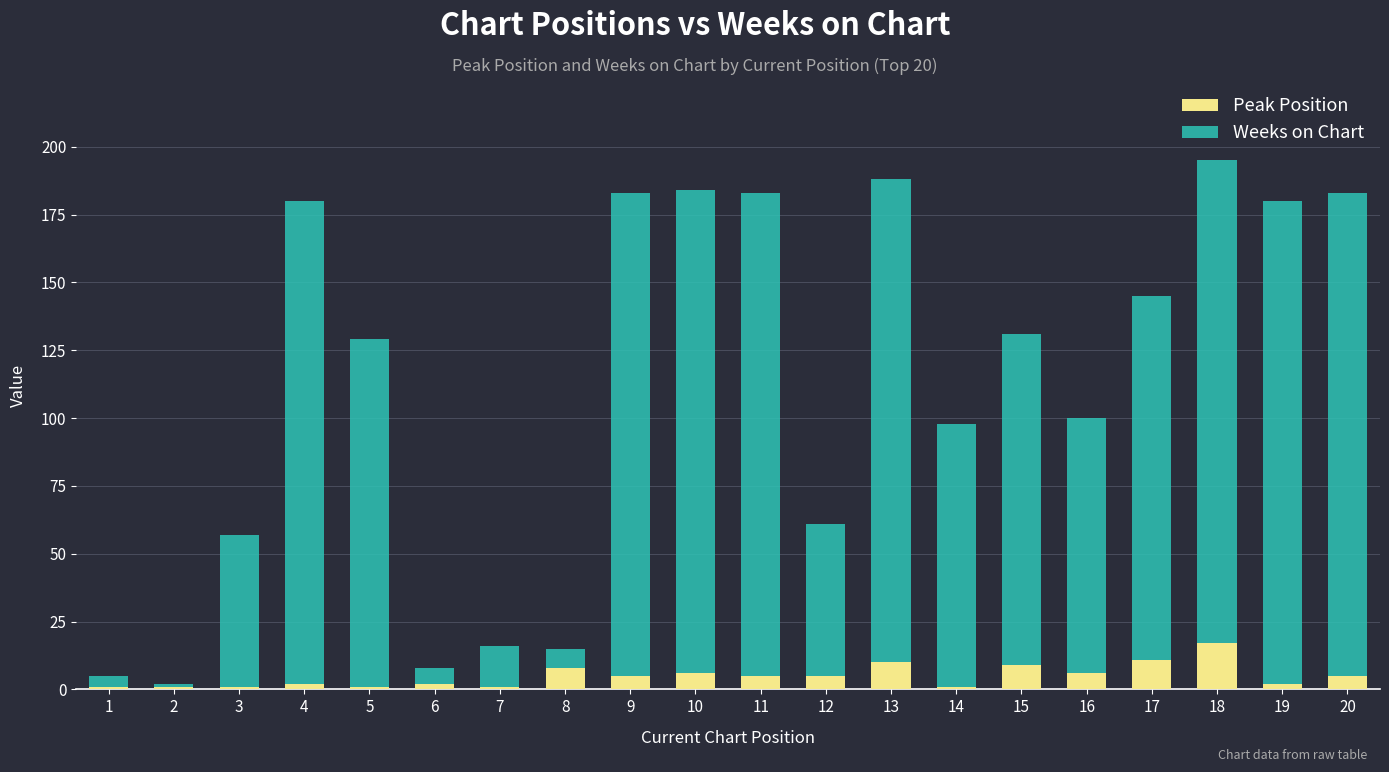

What is the value of the Peak Position bar at the 16th from the left?

6